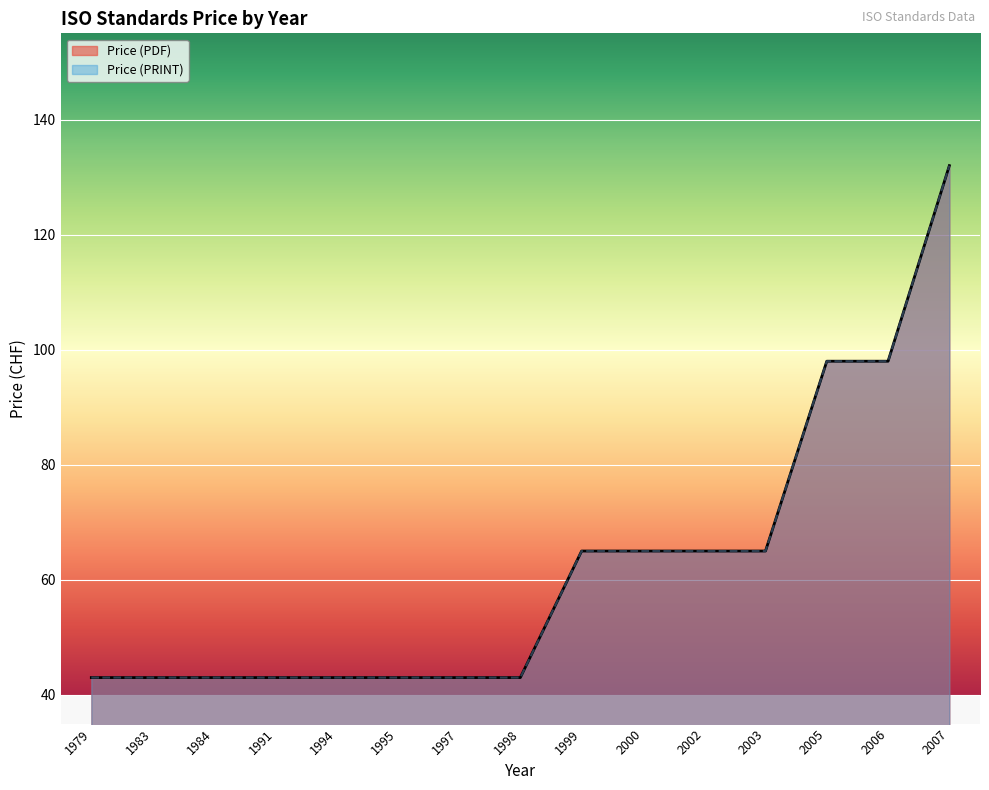

At how many categories does at least one series exceed 103?

1